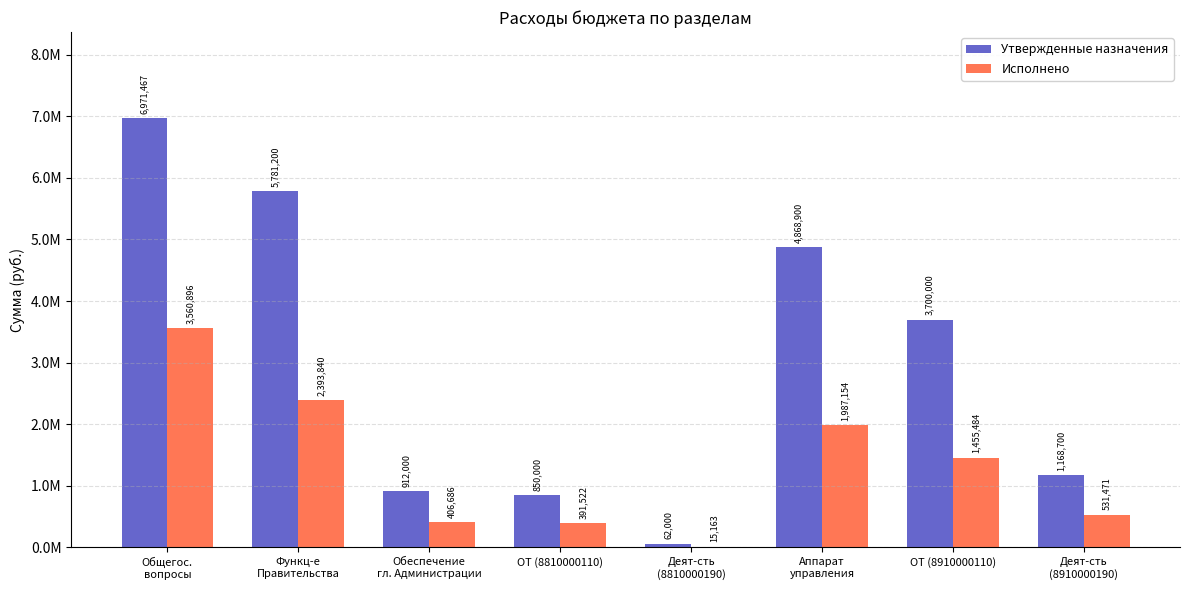

What are all the series names shown in the legend?

Утвержденные назначения, Исполнено